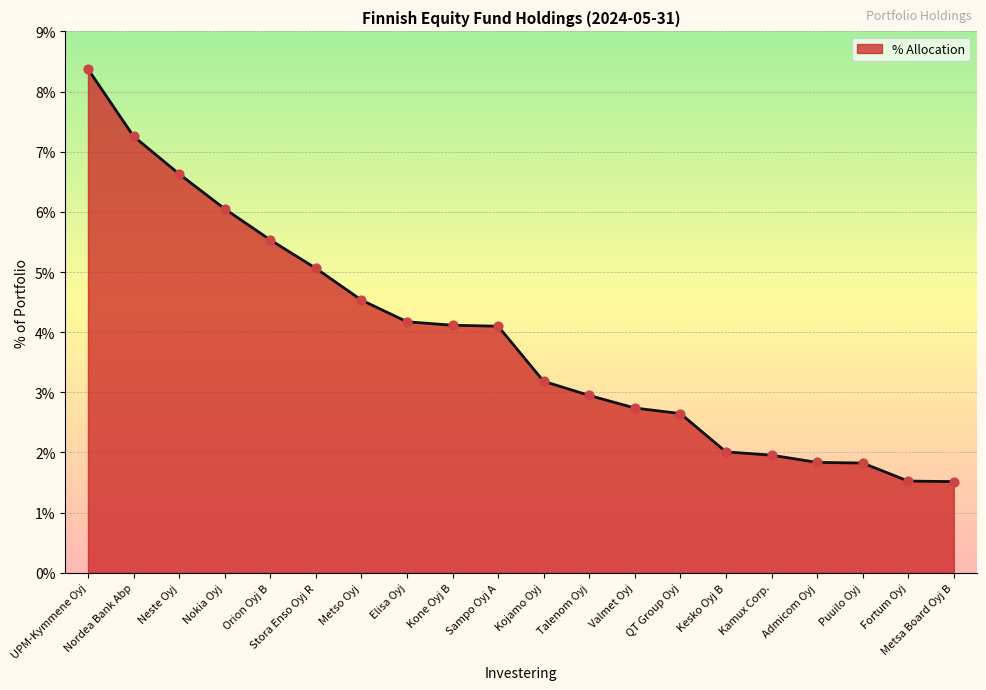

What is the change in value from Metso Oyj to Kamux Corp.?

-2.6